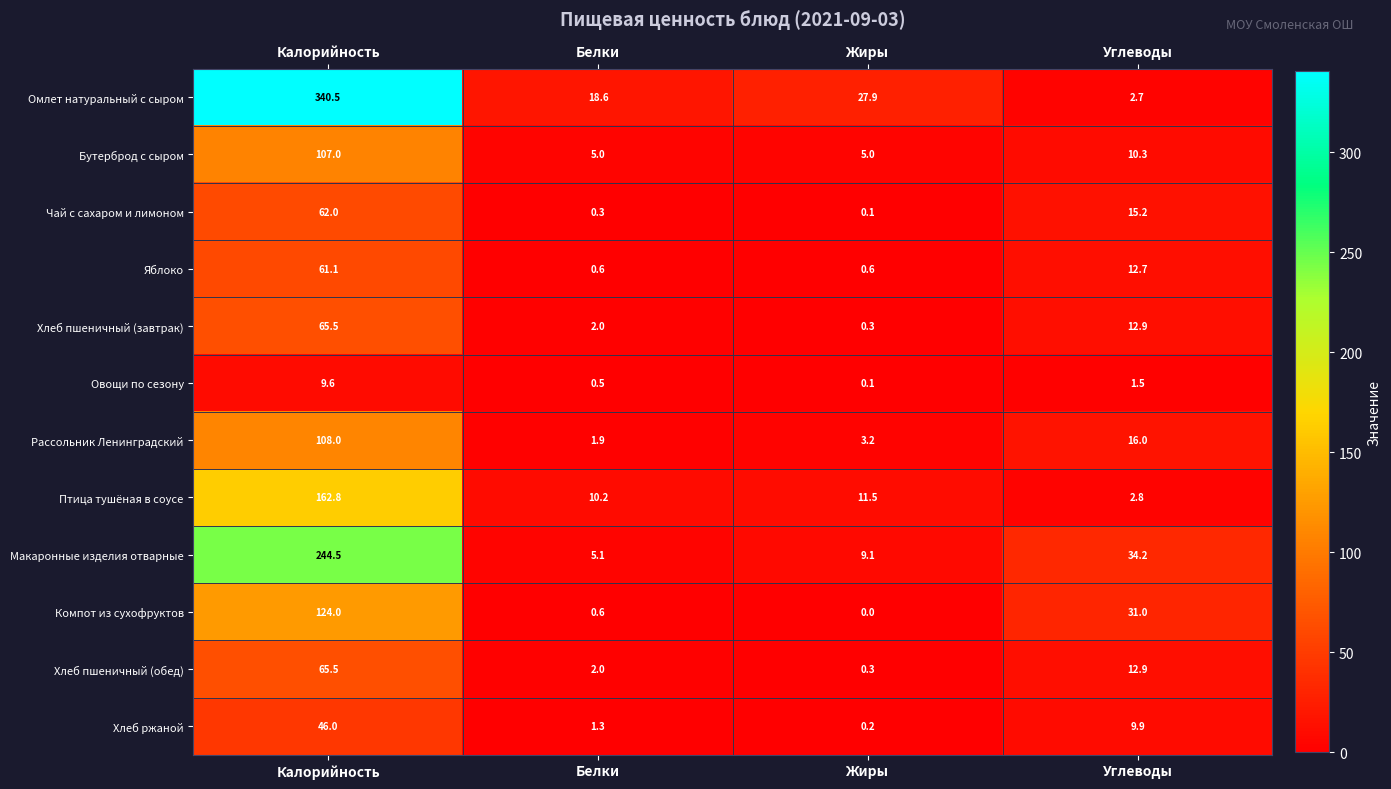

At which category does the chart reach its minimum across all series?

Жиры